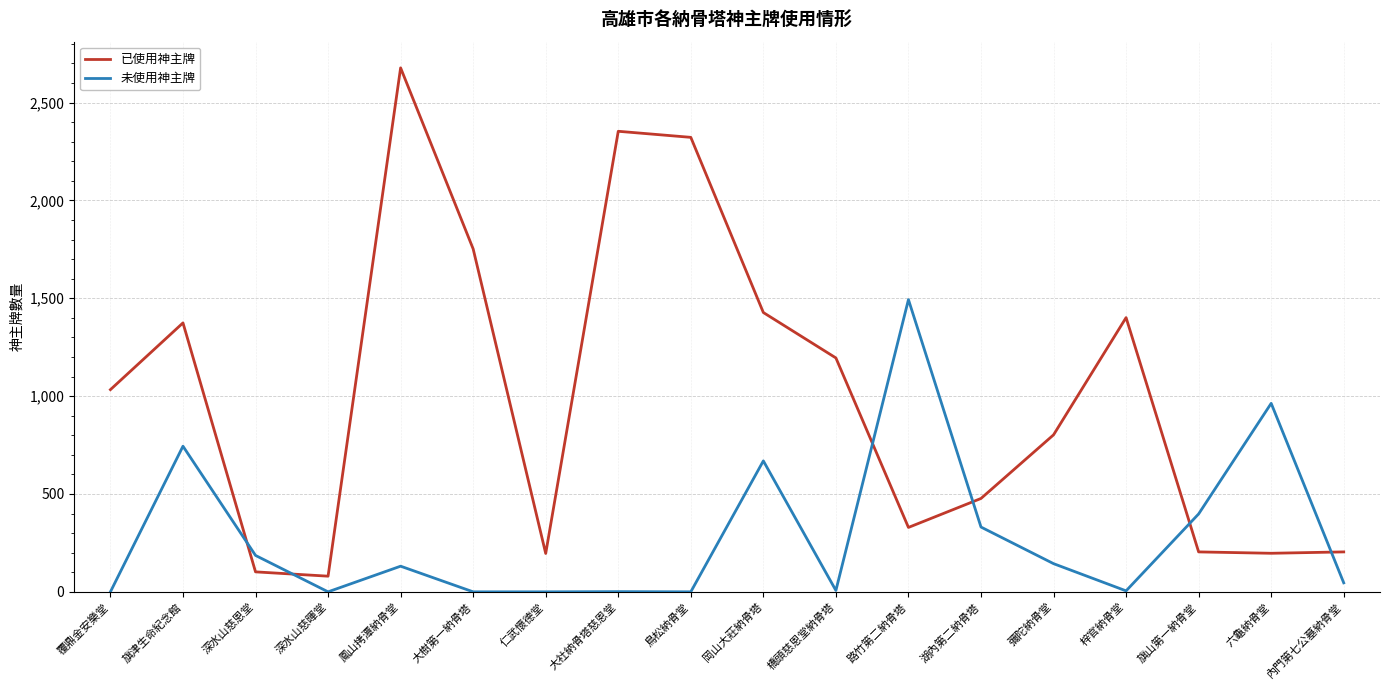

True or false: 未使用神主牌 and 已使用神主牌 intersect in this chart.

True